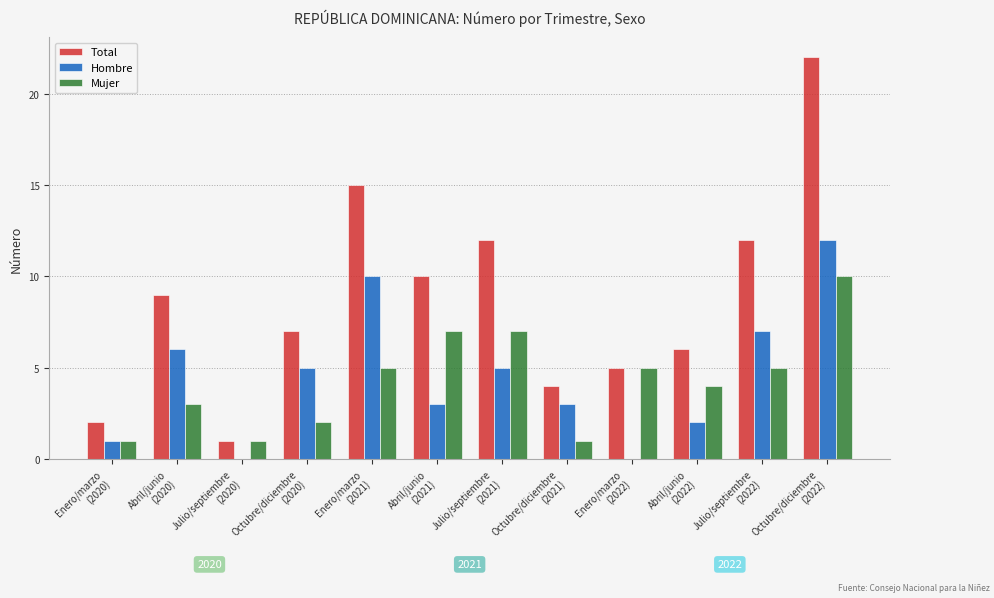

Where is Hombre nearest to the value 6?

Abril/junio
(2020)